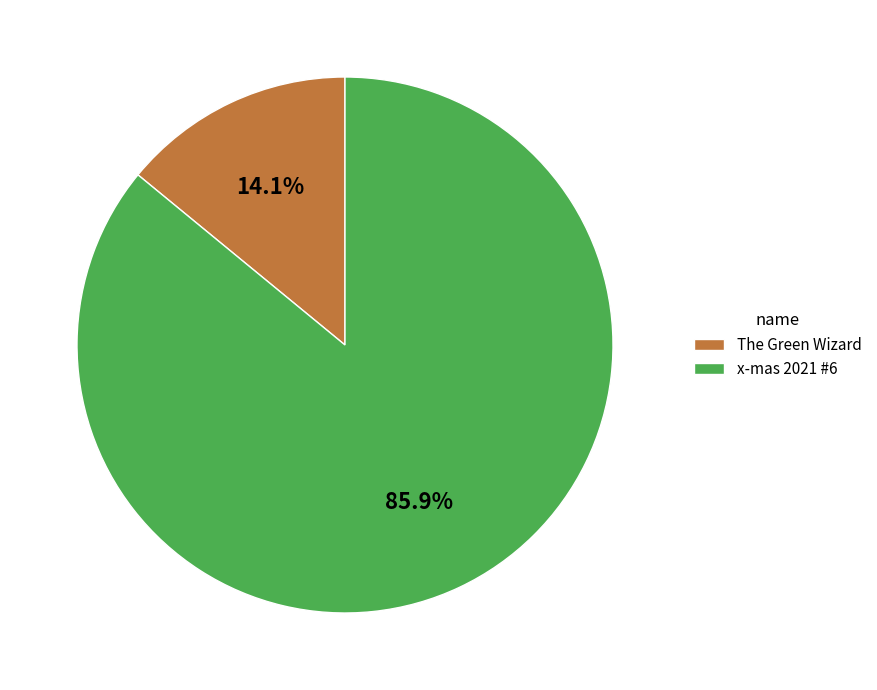

Is it true that The Green Wizard is 14% of the pie?

True